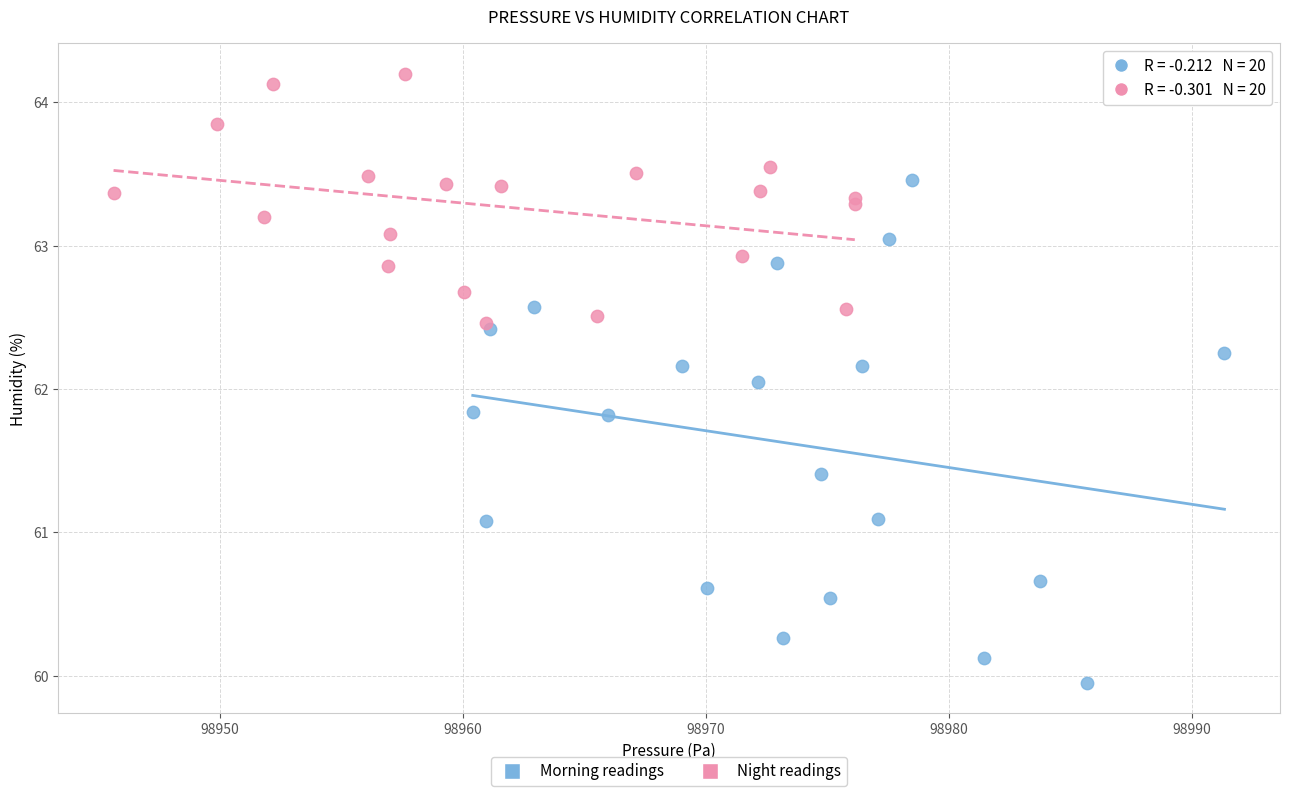

Which series reaches the maximum Y coordinate?

Night readings